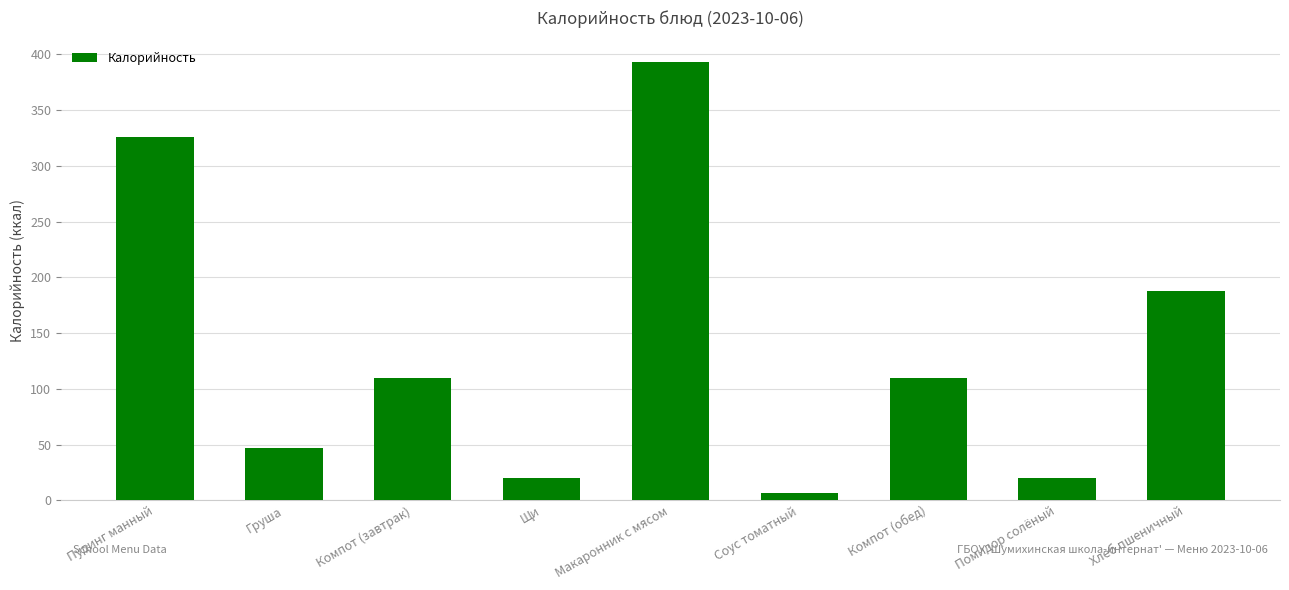

True or false: the data shows 33.9 at Помидор солёный.

False